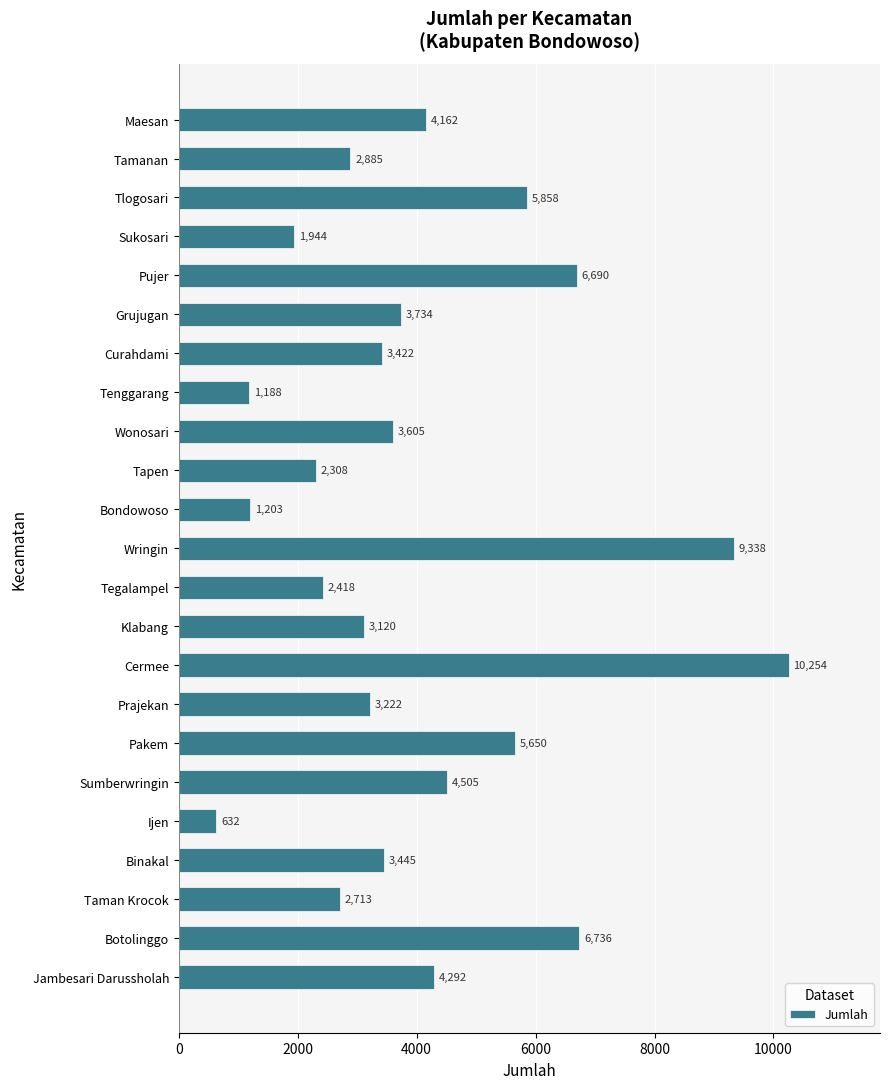

What is the value of the 2nd bar from the top?

2885